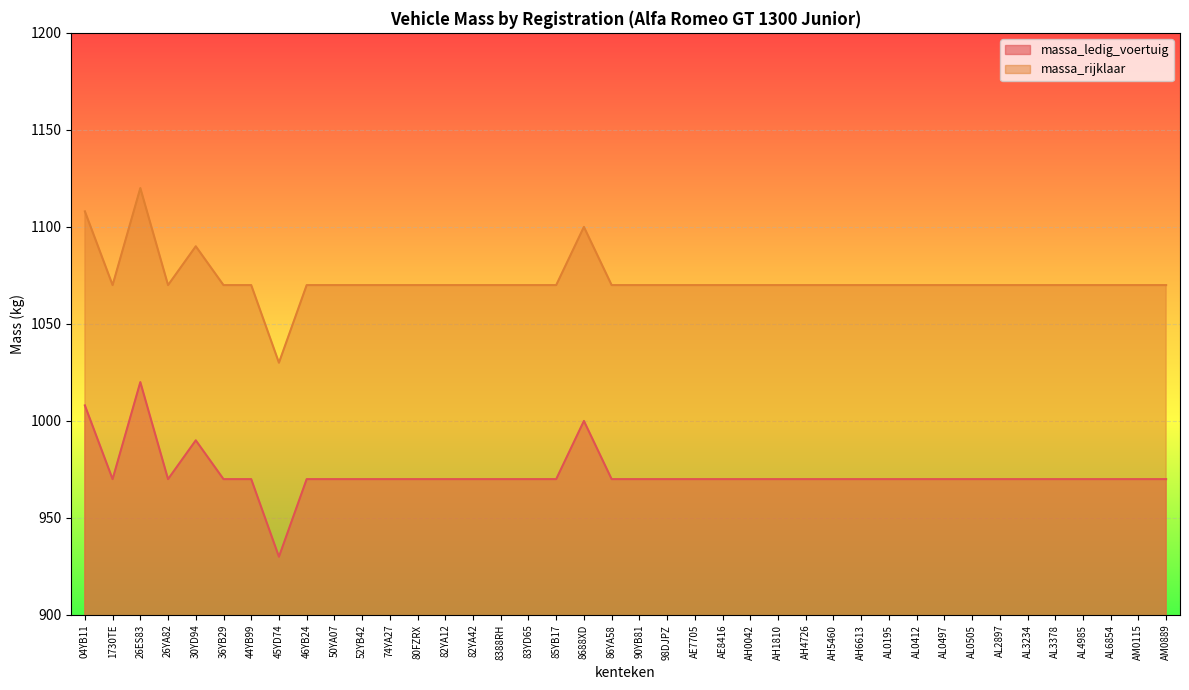

Reading left to right, extract all data points from this chart.

massa_ledig_voertuig: 04YB11=1008	1730TE=970	26ES83=1020	26YA82=970	30YD94=990	36YB29=970	44YB99=970	45YD74=930	46YB24=970	50YA07=970	52YB42=970	74YA27=970	80FZRX=970	82YA12=970	82YA42=970	8388RH=970	83YD65=970	85YB17=970	8688XD=1000	86YA58=970	90YB81=970	98DJPZ=970	AE7705=970	AE8416=970	AH0042=970	AH1810=970	AH4726=970	AH5460=970	AH6613=970	AL0195=970	AL0412=970	AL0497=970	AL0505=970	AL2897=970	AL3234=970	AL3378=970	AL4985=970	AL6854=970	AM0115=970	AM0889=970
massa_rijklaar: 04YB11=1108	1730TE=1070	26ES83=1120	26YA82=1070	30YD94=1090	36YB29=1070	44YB99=1070	45YD74=1030	46YB24=1070	50YA07=1070	52YB42=1070	74YA27=1070	80FZRX=1070	82YA12=1070	82YA42=1070	8388RH=1070	83YD65=1070	85YB17=1070	8688XD=1100	86YA58=1070	90YB81=1070	98DJPZ=1070	AE7705=1070	AE8416=1070	AH0042=1070	AH1810=1070	AH4726=1070	AH5460=1070	AH6613=1070	AL0195=1070	AL0412=1070	AL0497=1070	AL0505=1070	AL2897=1070	AL3234=1070	AL3378=1070	AL4985=1070	AL6854=1070	AM0115=1070	AM0889=1070